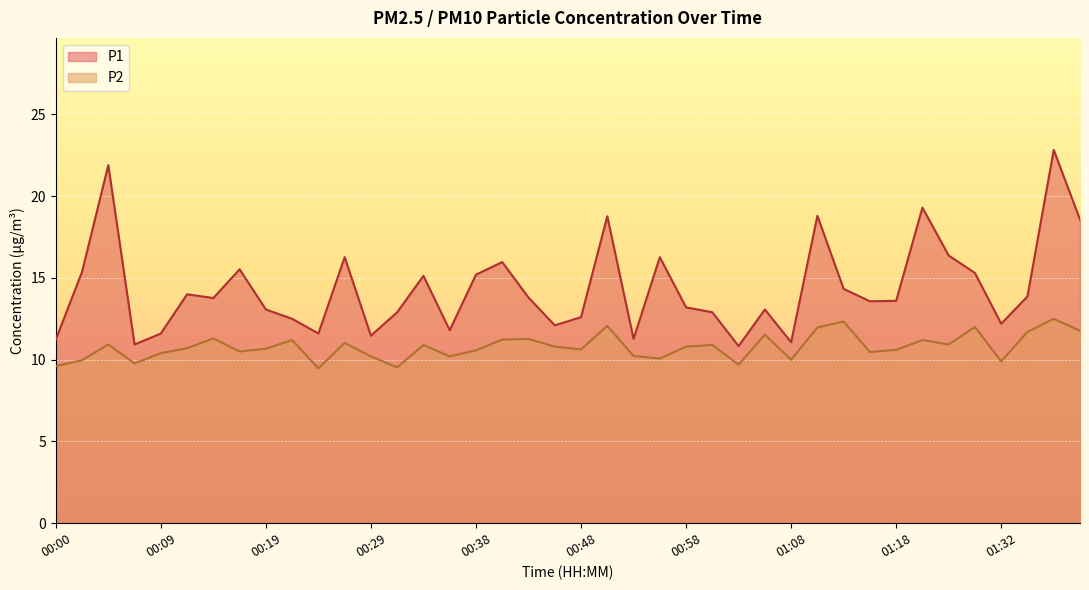

Reading left to right, list all the values displayed in this chart.

P1: 00:00=11.2	00:02=15.4	00:05=21.9	00:07=10.9	00:09=11.6	00:12=14.0	00:14=13.8	00:17=15.5	00:19=13.1	00:22=12.5	00:24=11.6	00:26=16.3	00:29=11.5	00:31=12.9	00:34=15.1	00:36=11.8	00:38=15.2	00:41=16.0	00:43=13.8	00:46=12.1	00:48=12.6	00:51=18.8	00:53=11.3	00:55=16.3	00:58=13.2	01:00=12.9	01:03=10.8	01:05=13.1	01:08=11.1	01:10=18.8	01:13=14.3	01:15=13.6	01:18=13.6	01:20=19.3	01:28=16.4	01:30=15.3	01:32=12.2	01:35=13.9	01:37=22.8	01:40=18.6
P2: 00:00=9.6	00:02=10.0	00:05=10.9	00:07=9.8	00:09=10.4	00:12=10.7	00:14=11.3	00:17=10.5	00:19=10.7	00:22=11.2	00:24=9.5	00:26=11.0	00:29=10.2	00:31=9.5	00:34=10.9	00:36=10.2	00:38=10.6	00:41=11.2	00:43=11.3	00:46=10.8	00:48=10.6	00:51=12.1	00:53=10.2	00:55=10.1	00:58=10.8	01:00=10.9	01:03=9.7	01:05=11.5	01:08=10.0	01:10=12.0	01:13=12.3	01:15=10.5	01:18=10.6	01:20=11.2	01:28=10.9	01:30=12.0	01:32=9.9	01:35=11.7	01:37=12.5	01:40=11.8